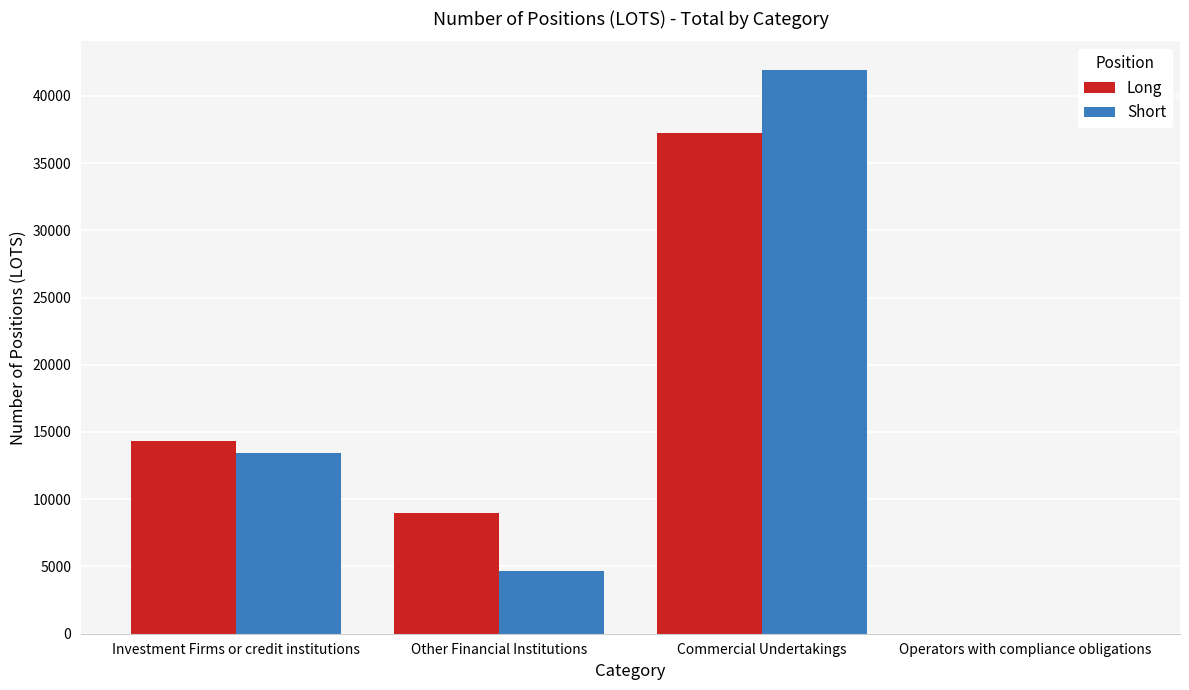

What is the sum of all Long values?

60576.9